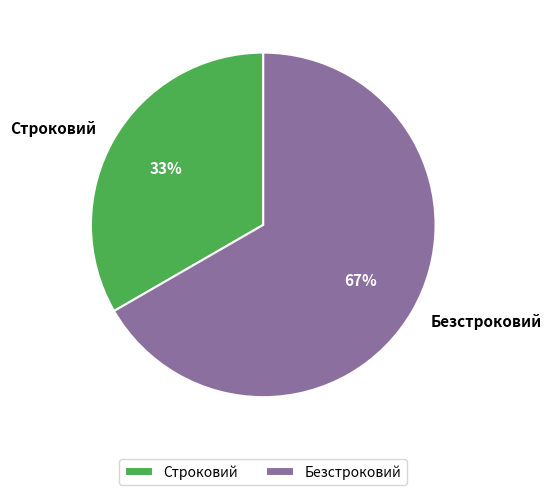

Does Безстроковий represent more than half of the total?

Yes